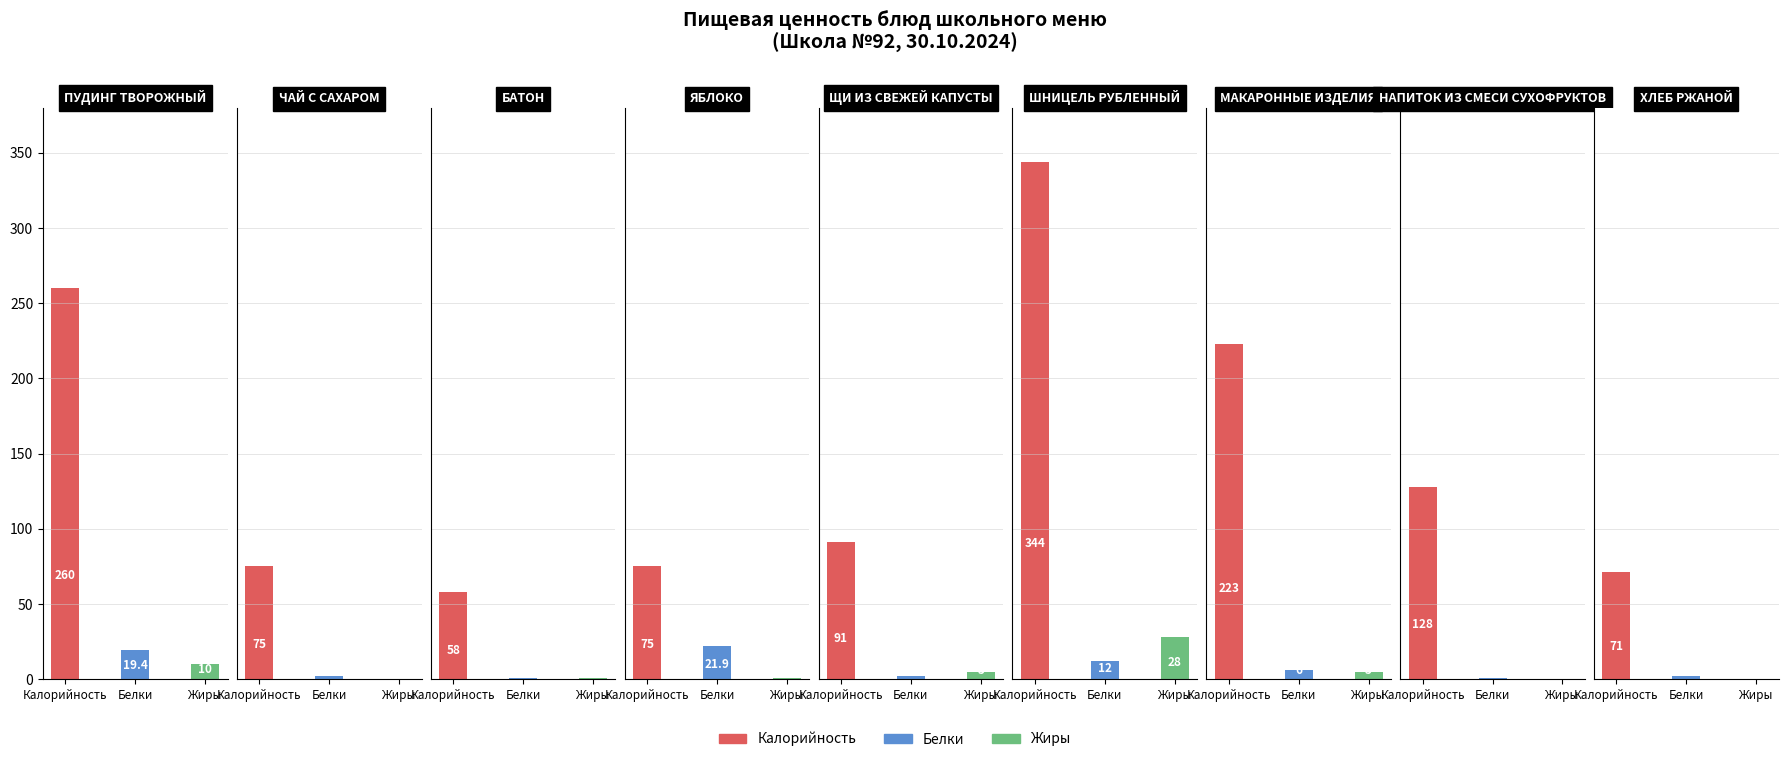

Are the bars horizontal?

No